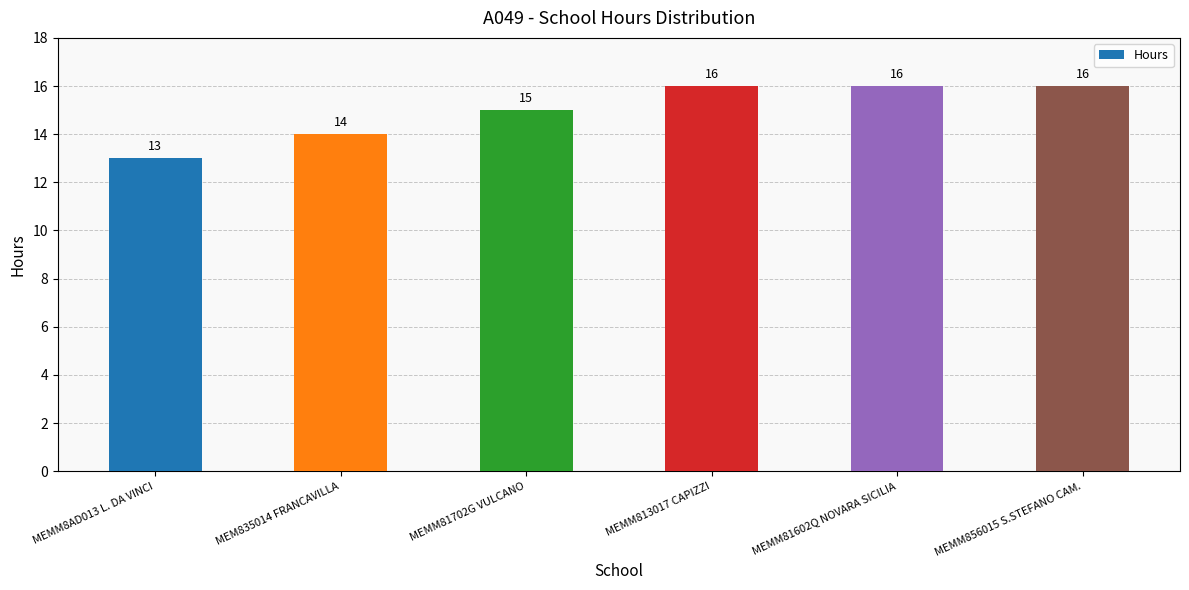

Does the chart contain any negative values?

No